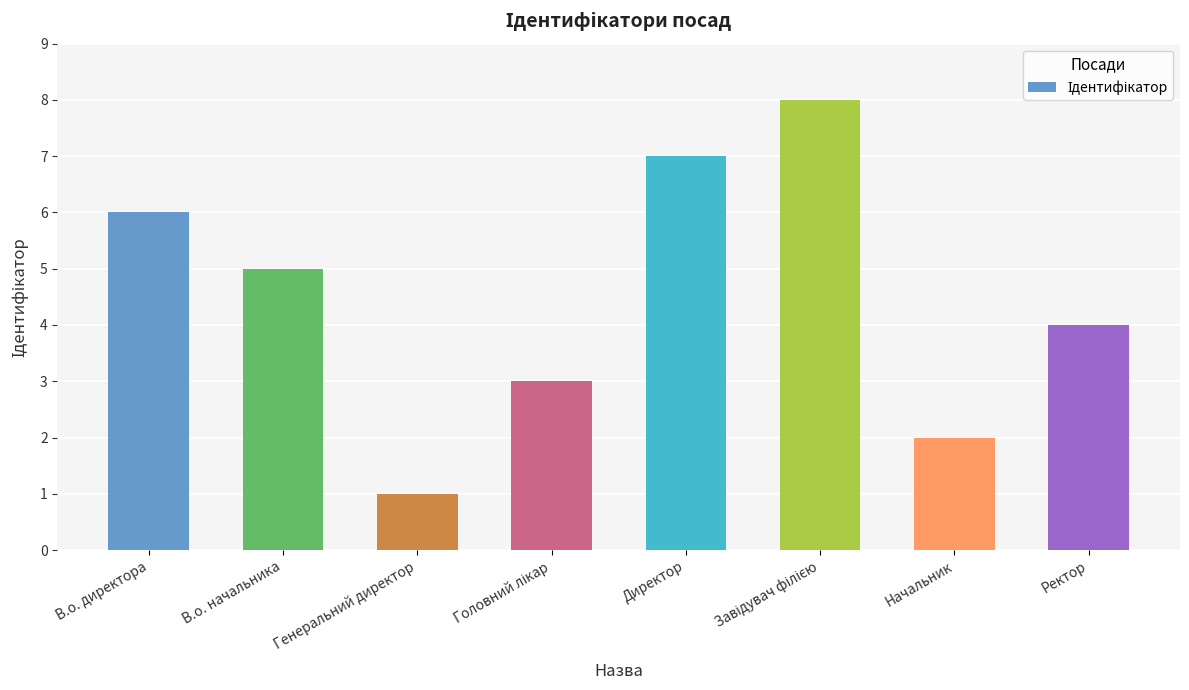

What is the smallest value displayed?

1